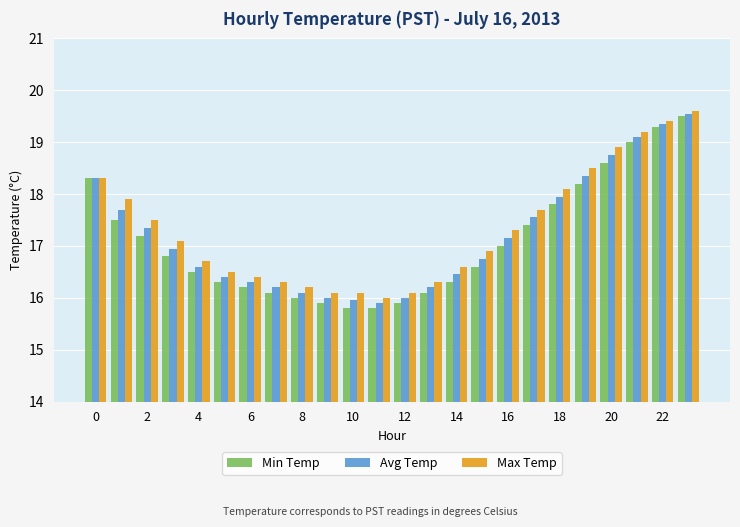

Which series has the largest range (max minus min)?

Min Temp